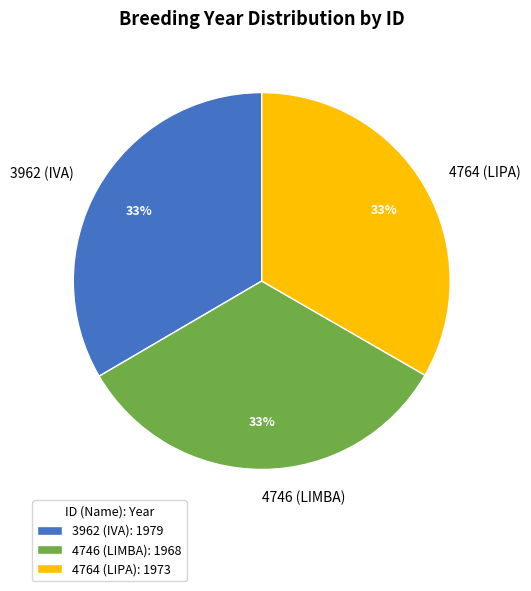

What percentage is the 3962 (IVA) slice, to the nearest percent?

33%